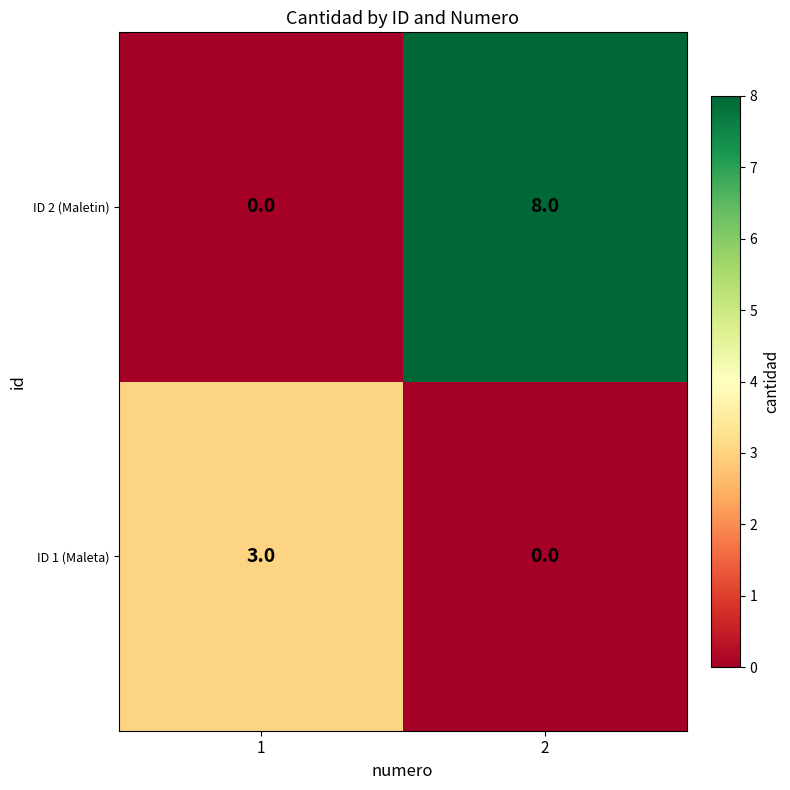

What is the approximate value of ID 2 (Maletin) at 2?

8